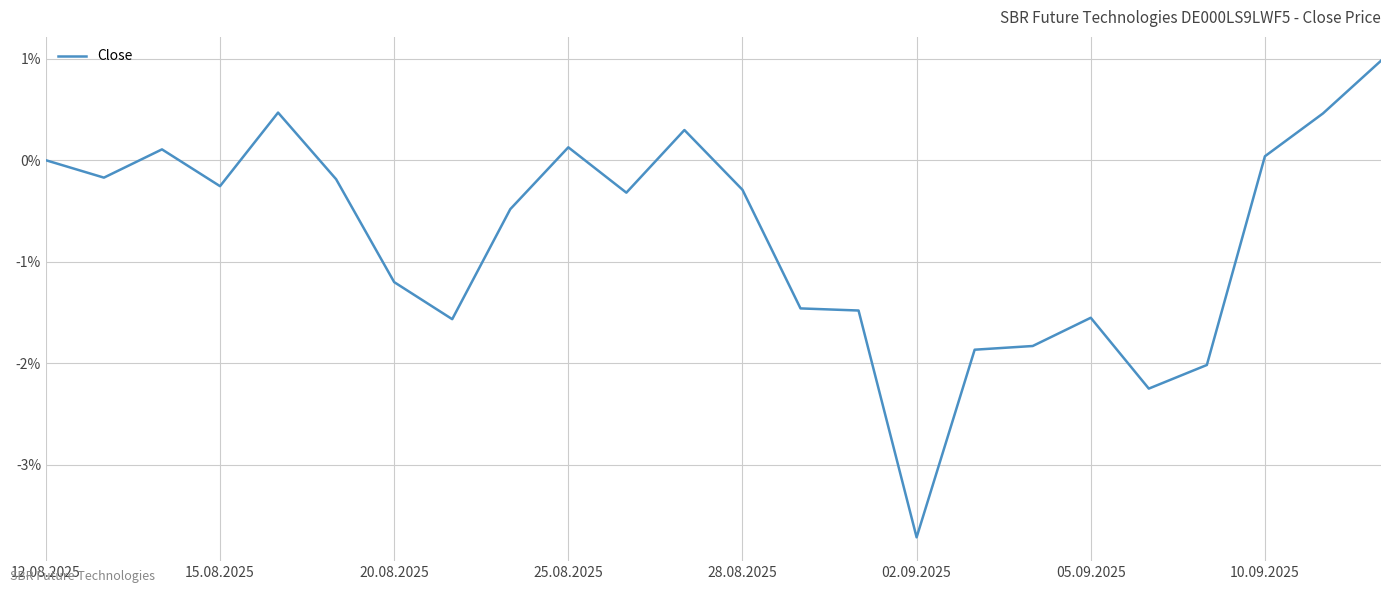

What is the smallest value displayed?

-3.7